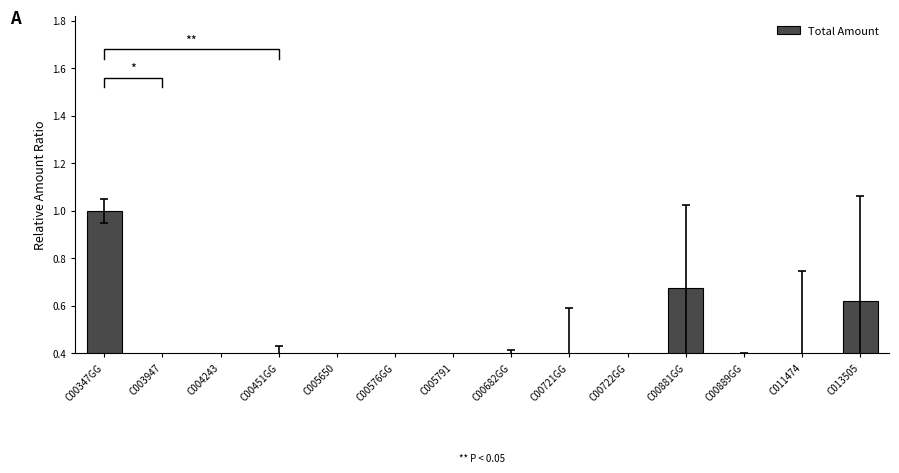

True or false: the data shows 0.7 at C00881GG.

True